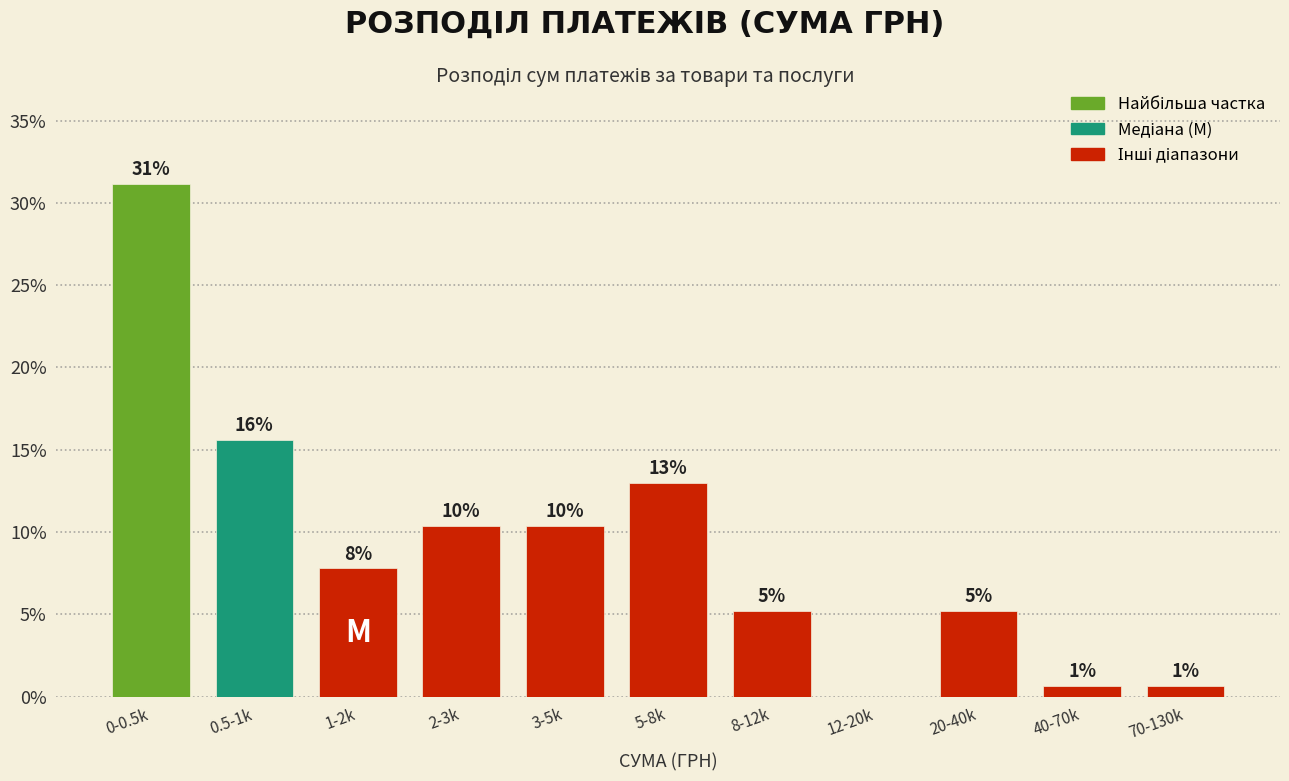

Are the bars horizontal?

No